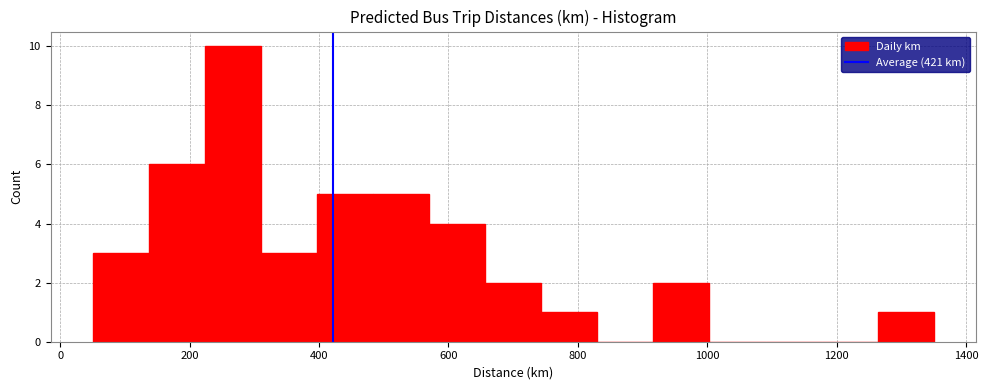

What is the height of the bar covering 580 to 660 on the x-axis? Neither the bar edges nor the heights are printed on the chart, so give them approximately, as read against the axes.

4